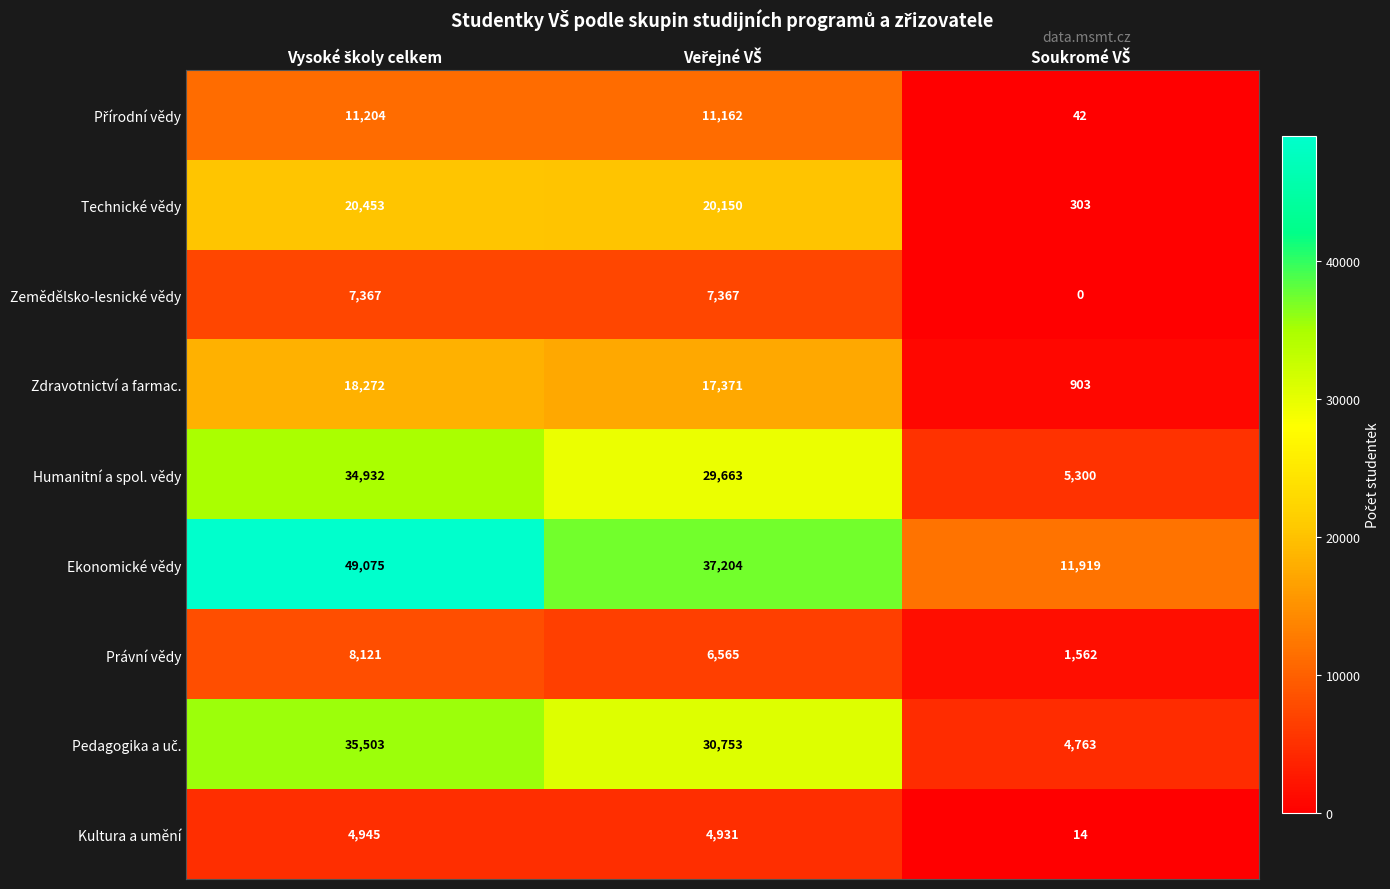

Count the Zemědělsko-lesnické vědy values in the range 0 to 7367.

3